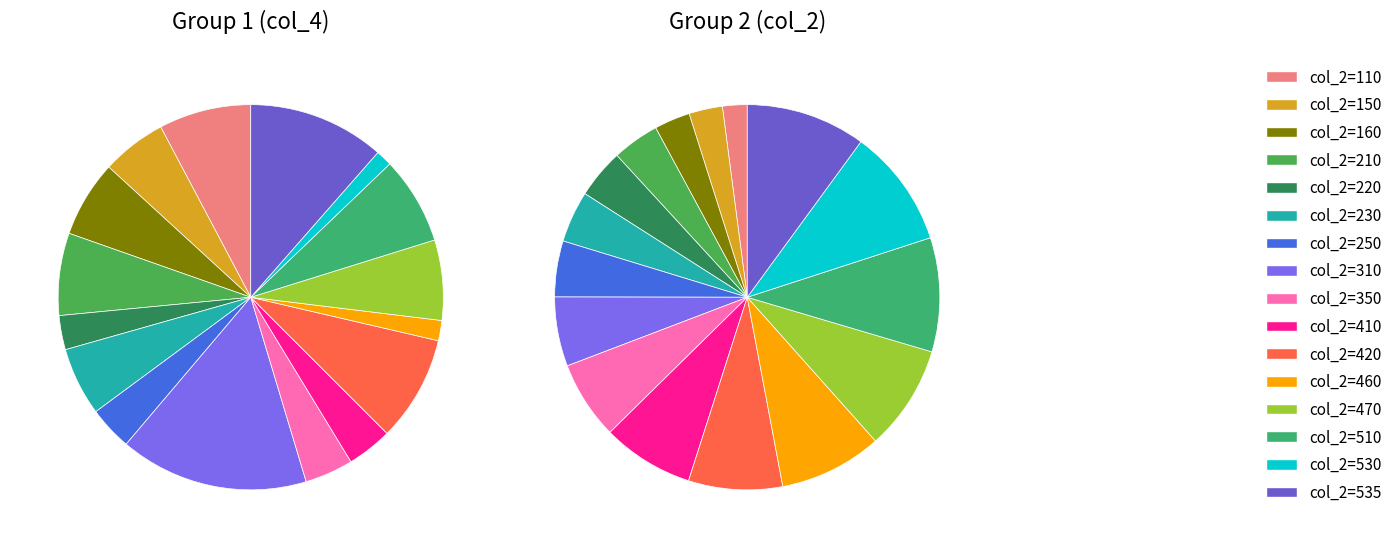

Rank the categories by value from highest to lowest.

535, 530, 510, 470, 460, 420, 410, 350, 310, 250, 230, 220, 210, 160, 150, 110